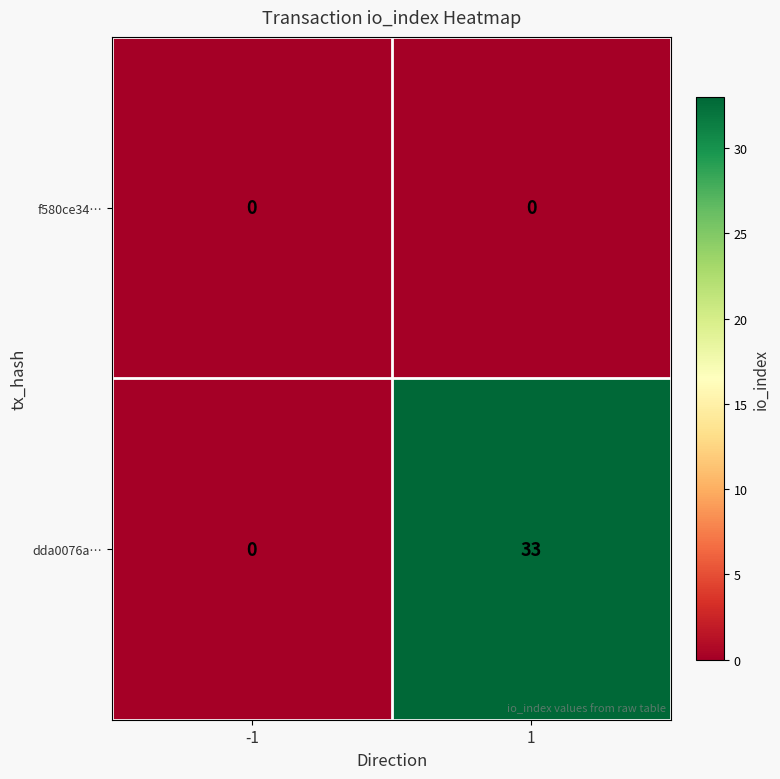

What is the approximate value of dda0076a… at 1, to the nearest 10?

30